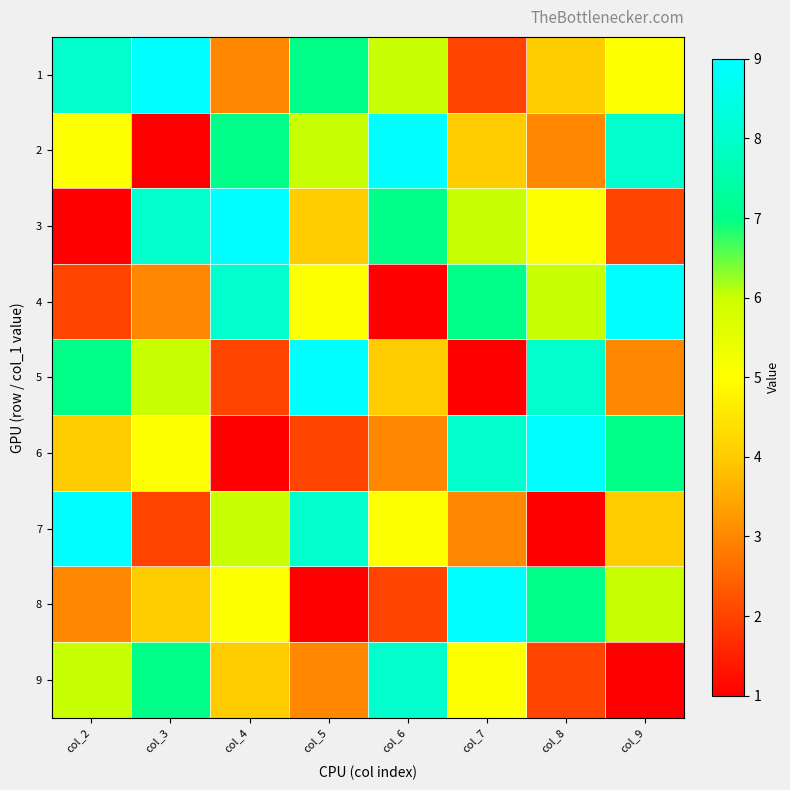

How many categories are shown in the chart?

8